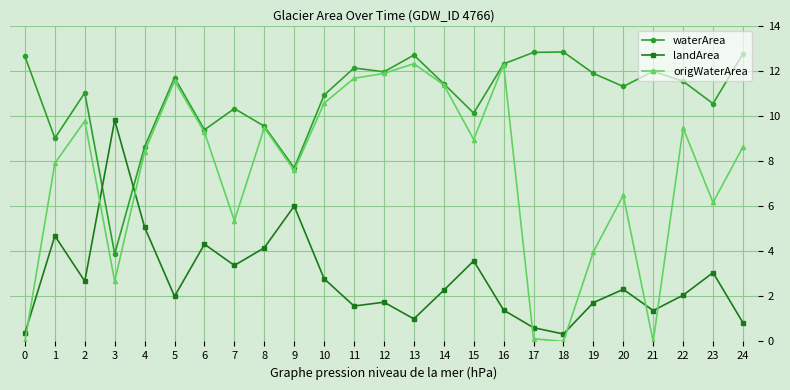

Is it true that landArea equals 1.7 at 12?

True